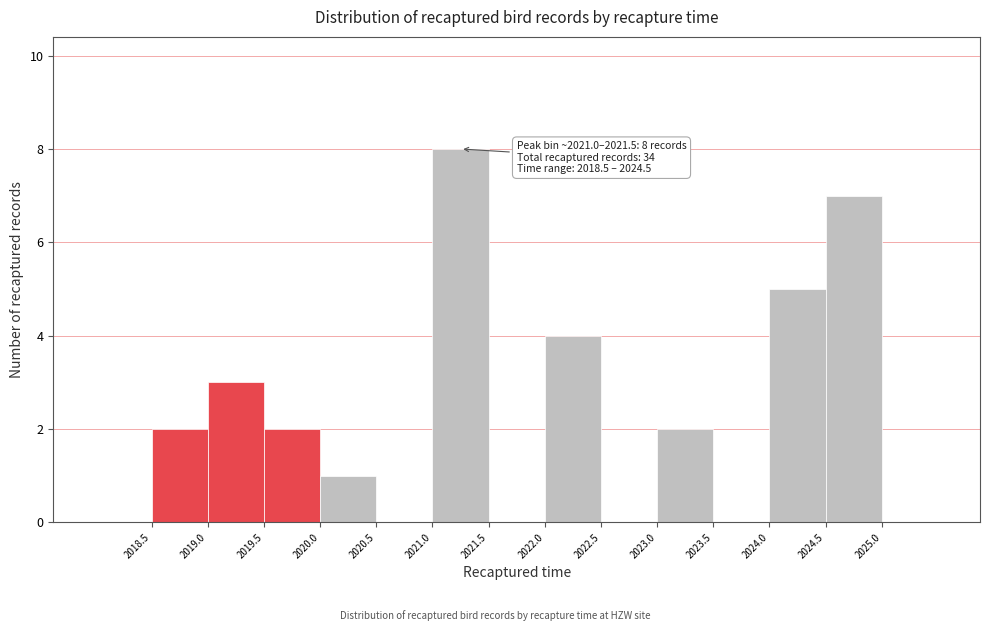

Over which range of the x-axis is the bar tallest?

2021.0 to 2021.5